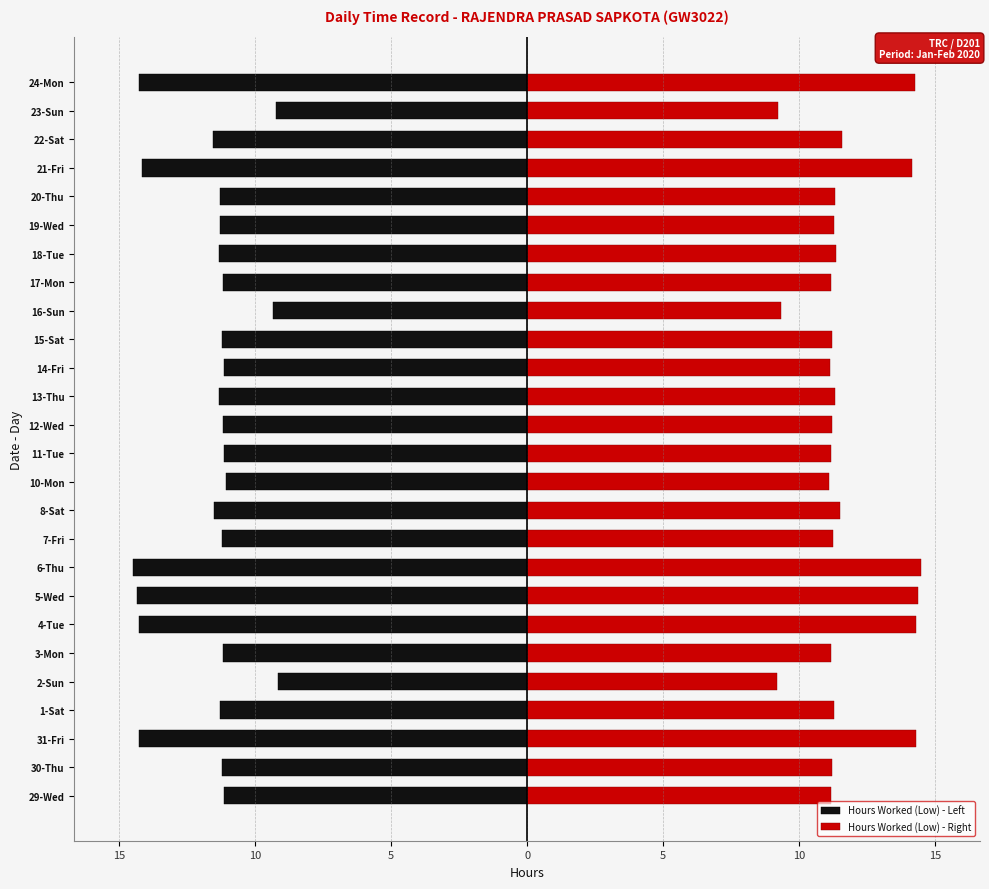

What is the highest value of the Hours Worked (Low) - Right series?

14.5